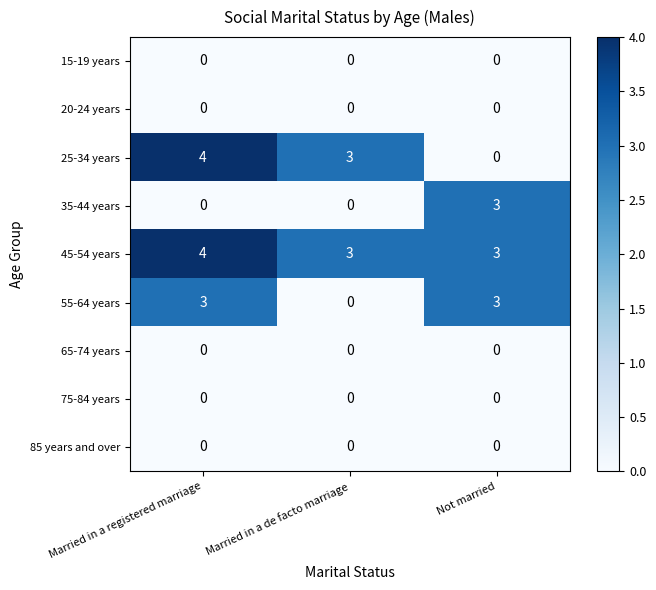

True or false: 25-34 years has a value of 3 at Married in a de facto marriage.

True